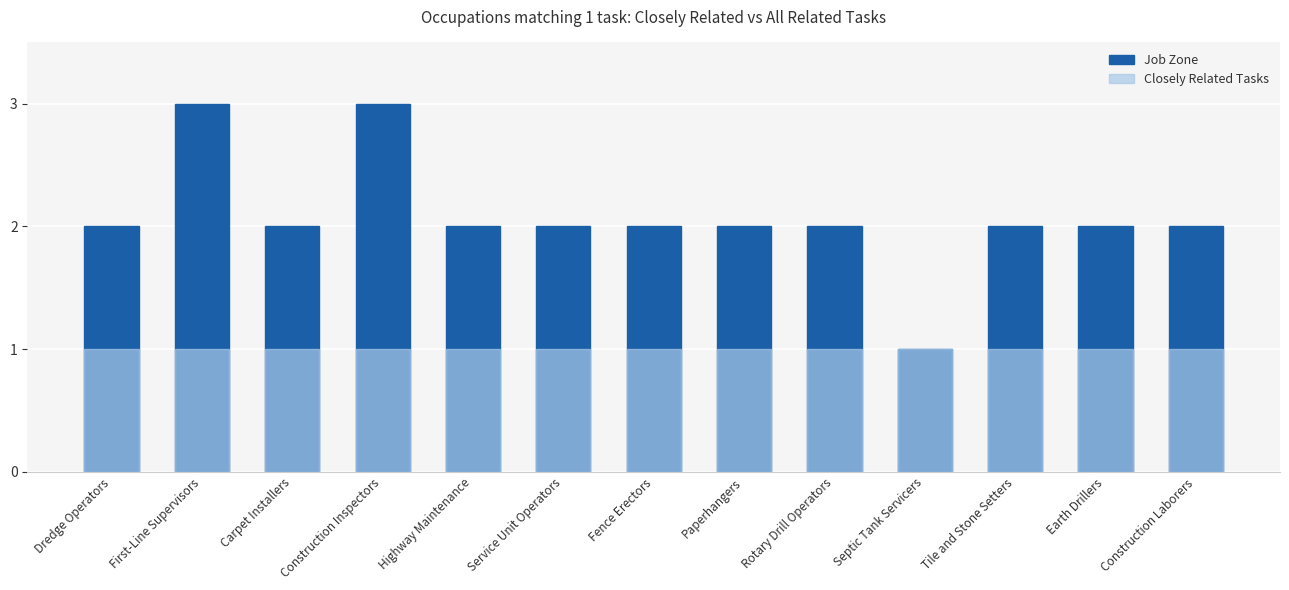

The value of Job Zone at Septic Tank Servicers is 1. True or false?

False